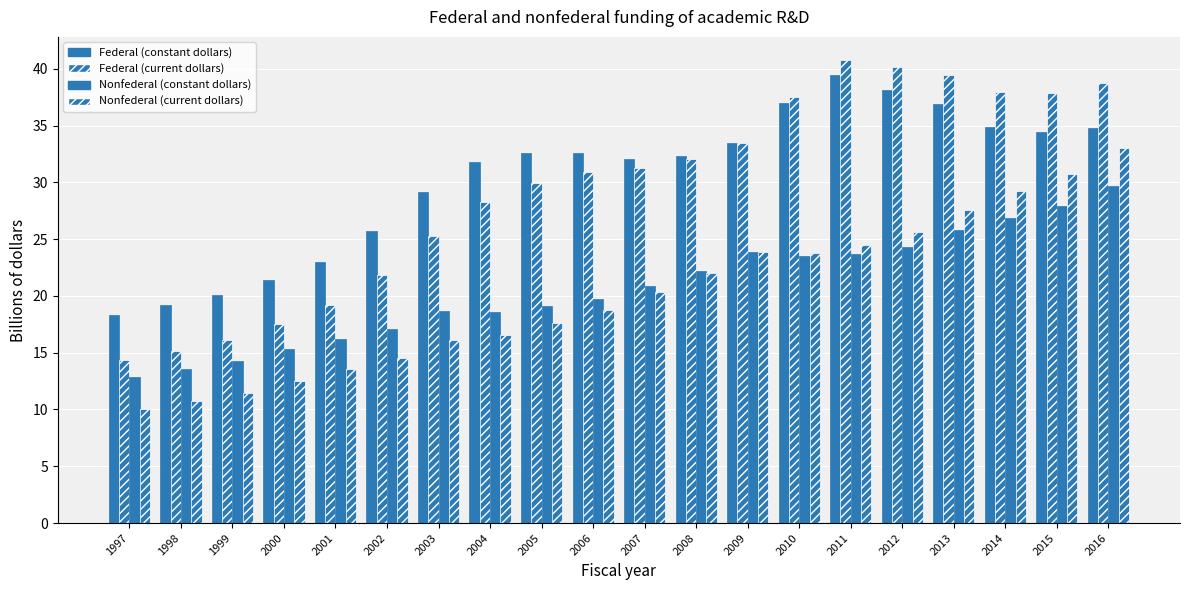

What is the average value of the Nonfederal (constant dollars) series?

20.7